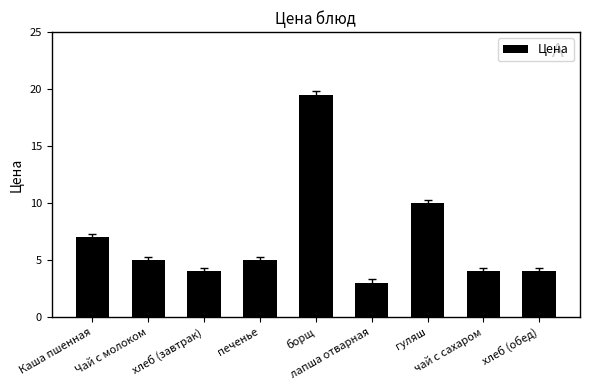

How many values are below 5?

4